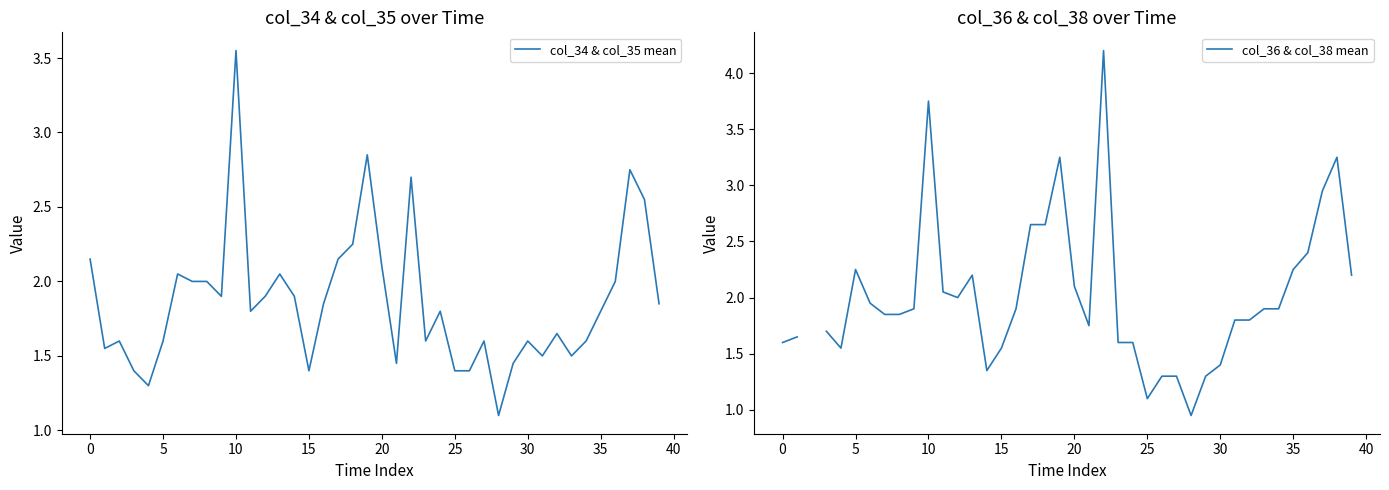

How many data points in col_36 & col_38 mean are above 1?

38